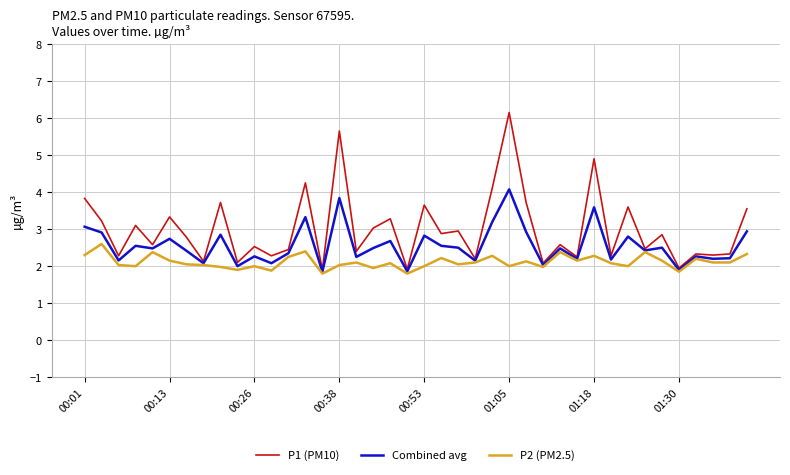

Which series has the largest total across all categories?

P1 (PM10)